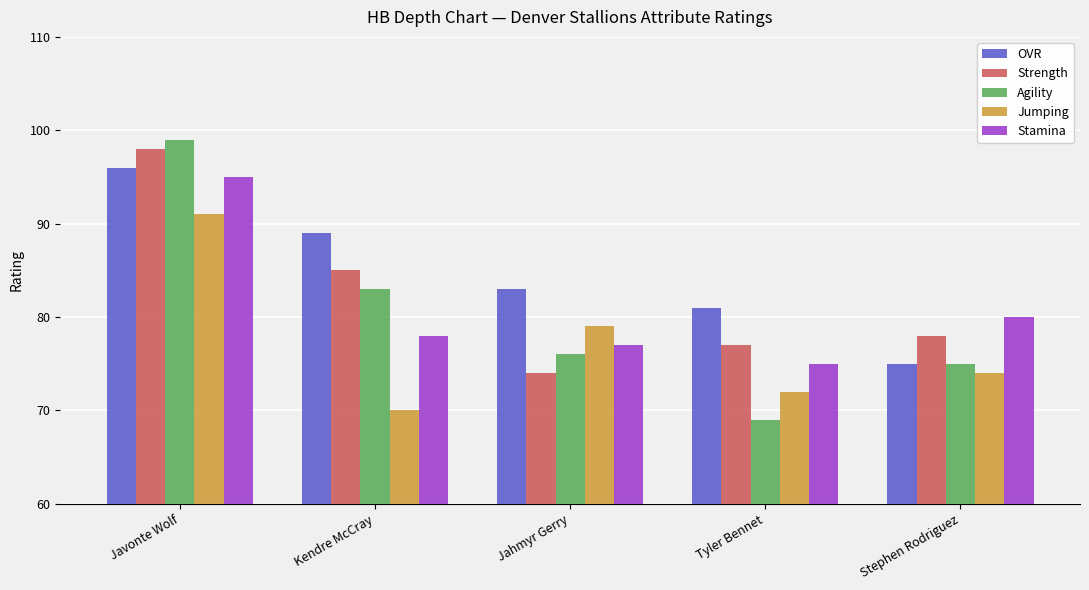

Is it true that Jumping equals 74 at Stephen Rodriguez?

True